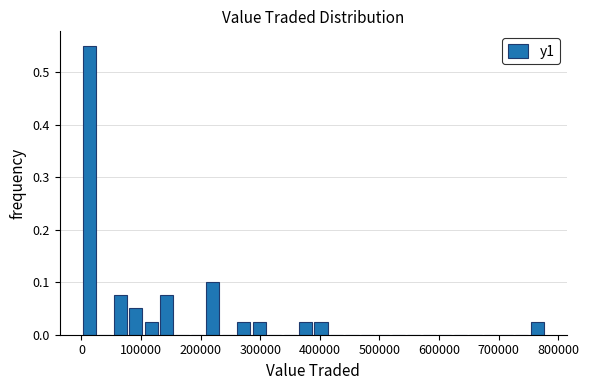

Around what value on the x-axis is the tallest bar? Give the approximate position of its centre, as read against the axis.

10000